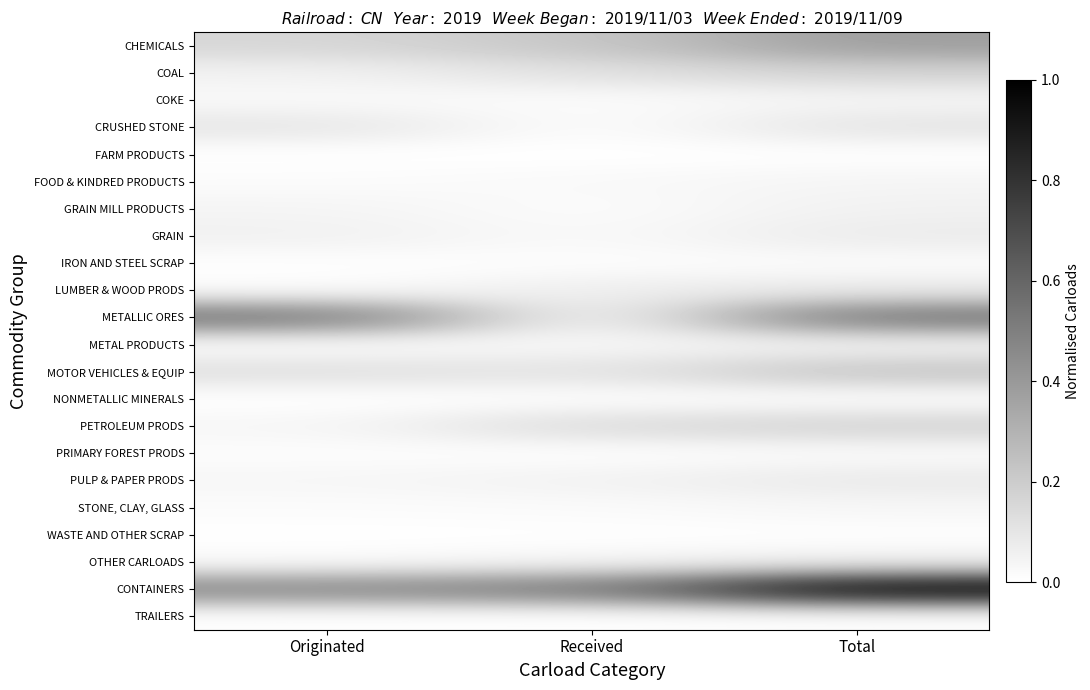

What is the spread (max minus min) of values at Total?

1.0